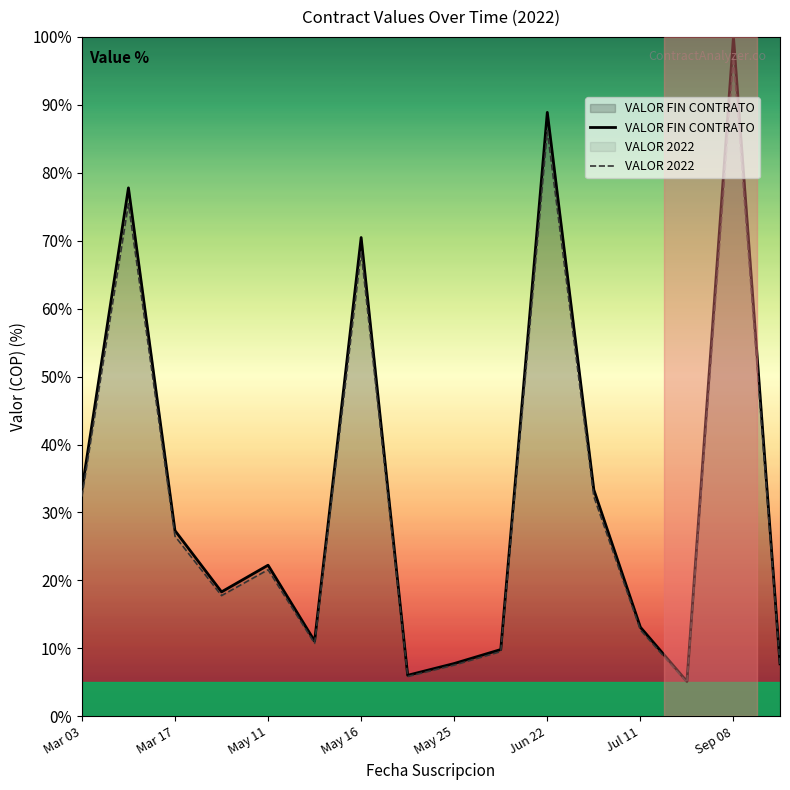

The VALOR 2022 series shows 32.3 at Mar 03. True or false?

True